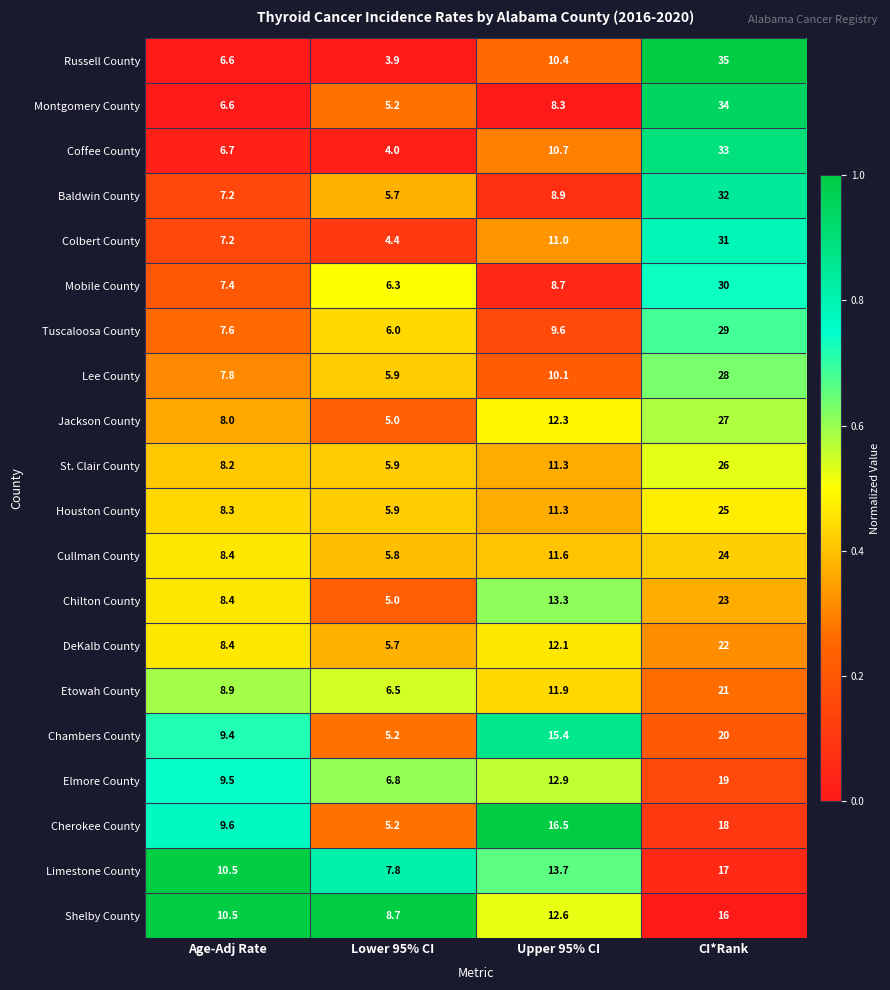

What is the total value across all series at Lower 95% CI?

114.9